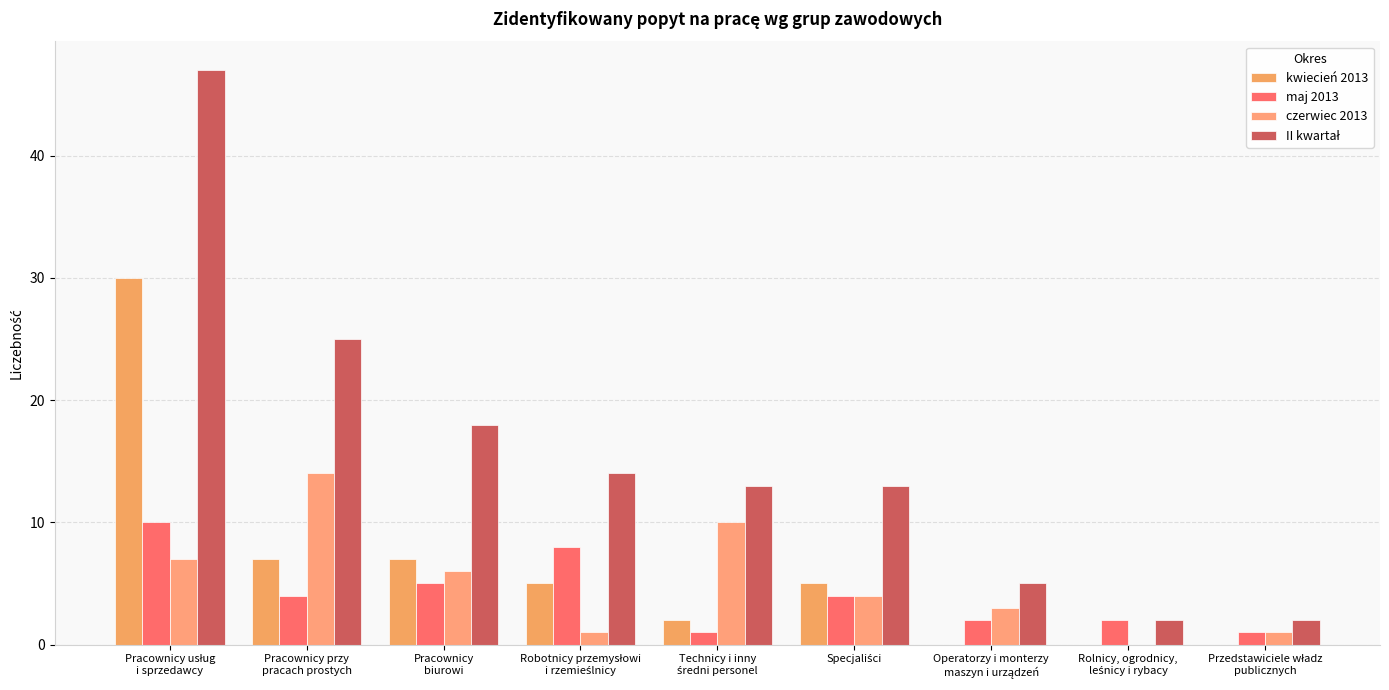

Does the chart contain stacked bars?

No